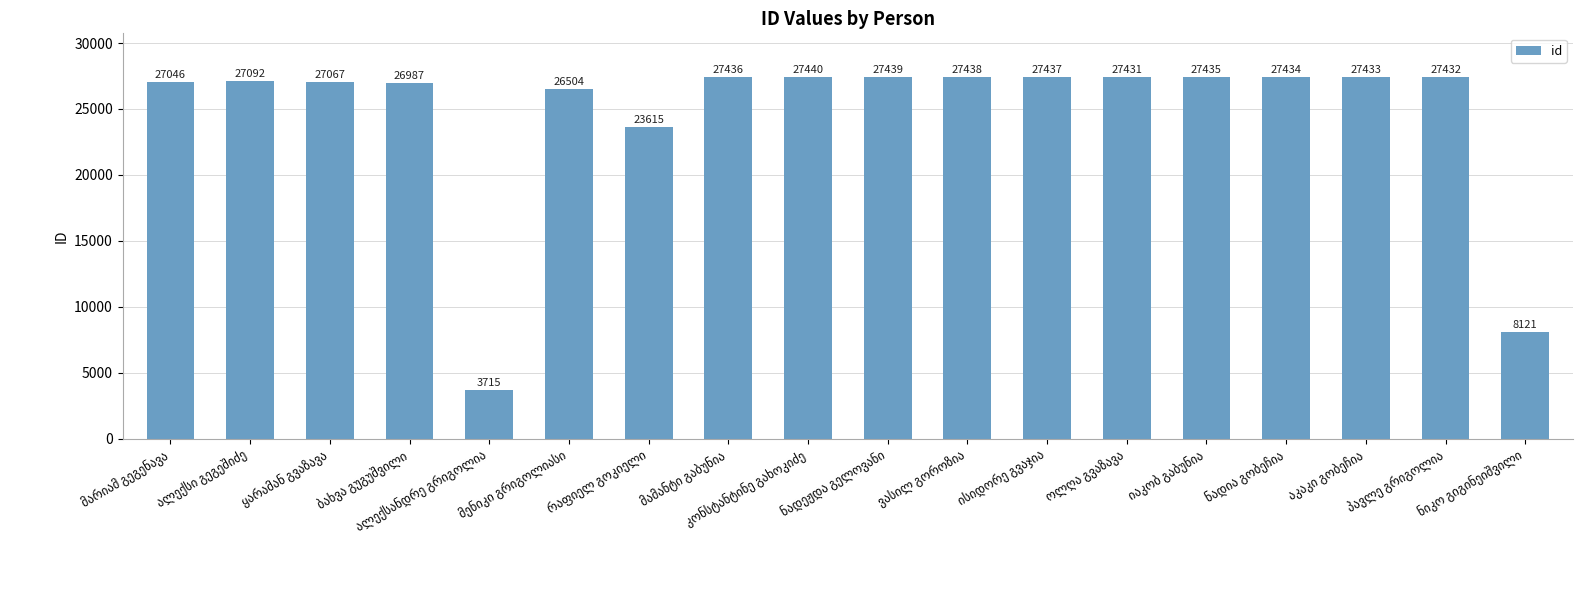

How many data points are less than 27432?

9